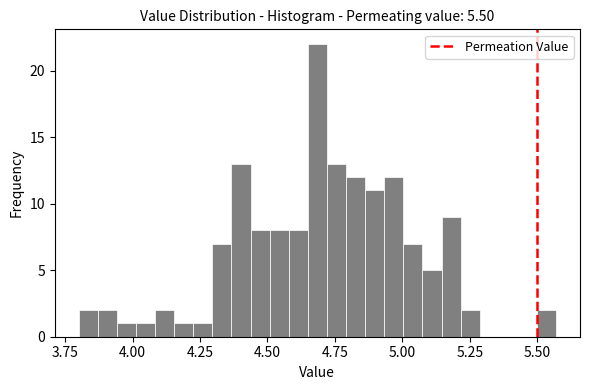

Around what value on the x-axis is the tallest bar? Give the approximate position of its centre, as read against the axis.

4.70